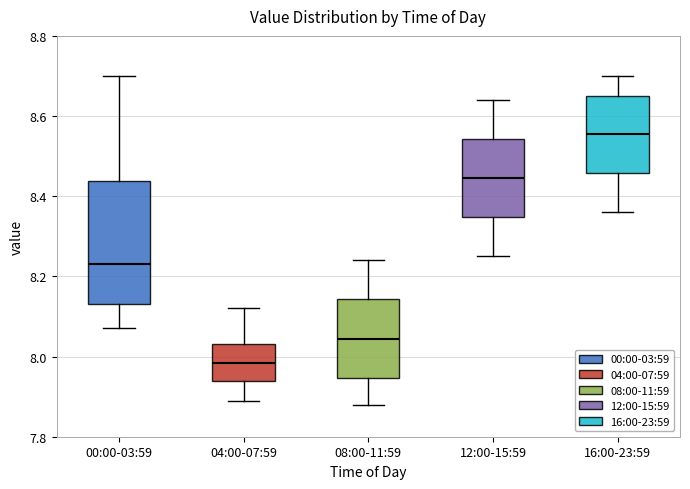

Reading left to right, read every box against the y-axis: the position of its median line, the range the box covers, and the ends of its whiskers. The values are not printed on the chart, so give them approximately, as read against the axis.

00:00-03:59: median 8.24, box 8.14 to 8.44, whiskers 8.08 to 8.70
04:00-07:59: median 7.98, box 7.94 to 8.04, whiskers 7.90 to 8.12
08:00-11:59: median 8.04, box 7.94 to 8.14, whiskers 7.88 to 8.24
12:00-15:59: median 8.44, box 8.34 to 8.54, whiskers 8.26 to 8.64
16:00-23:59: median 8.56, box 8.46 to 8.66, whiskers 8.36 to 8.70